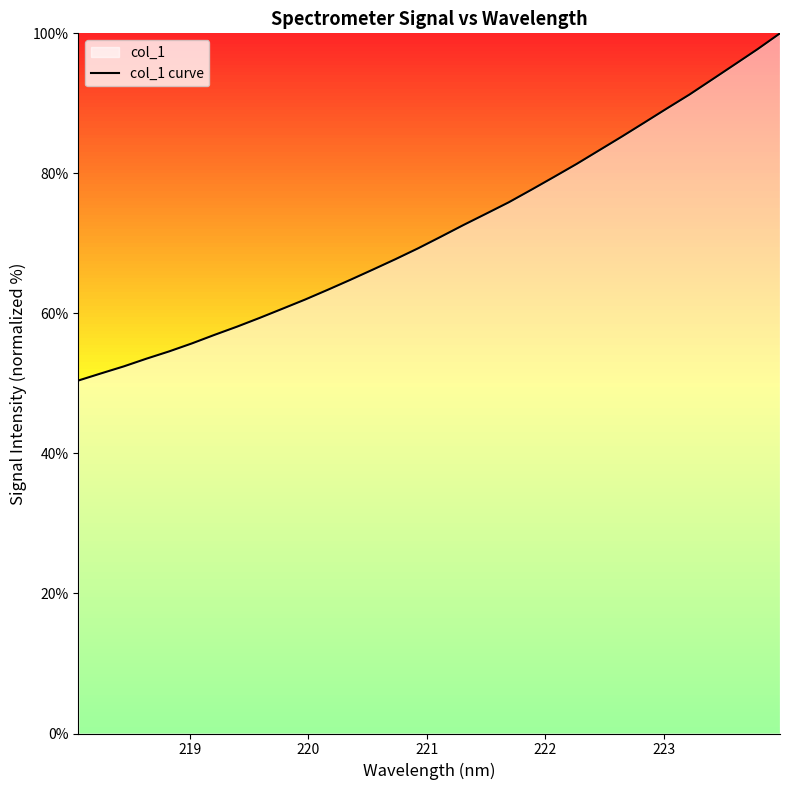

What is the smallest value displayed?

50.4